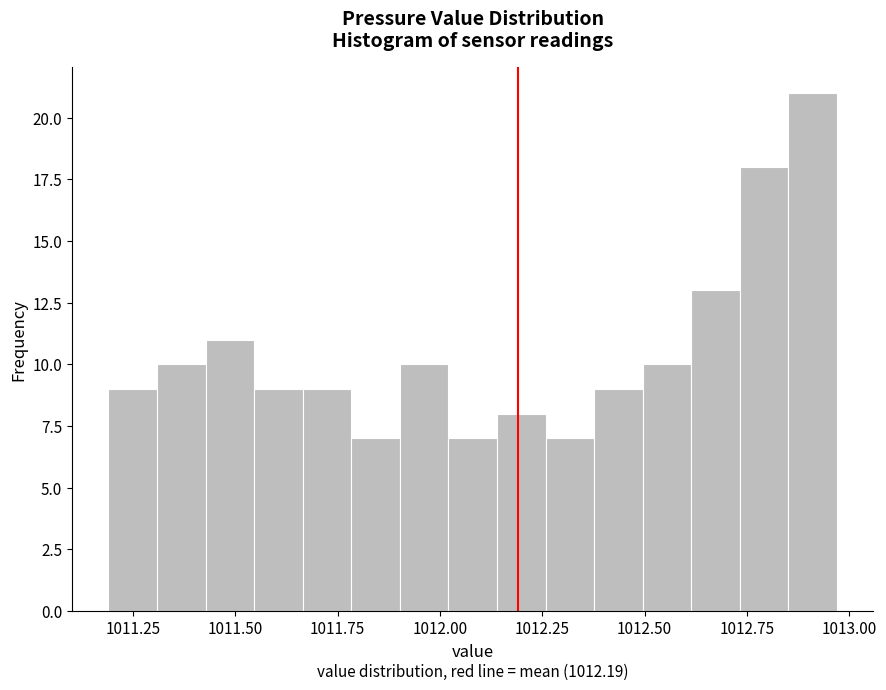

Read against the x-axis, roughly where is the centre of the tallest bar?

1012.90